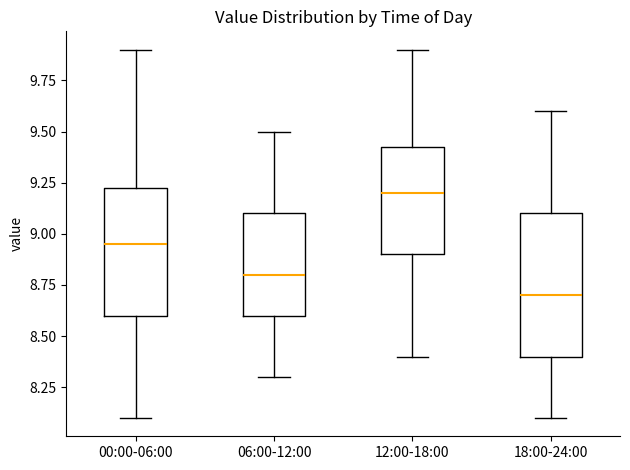

Where does the lower whisker of the box for 00:00-06:00 end on the y-axis? The values are not printed on the chart, so give them approximately, as read against the axis.

8.10